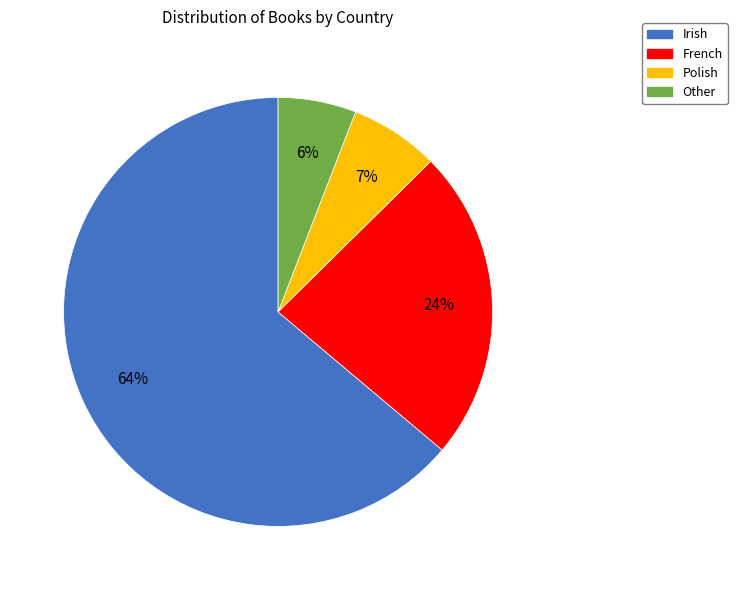

To the nearest percent, what portion does Other represent?

6%